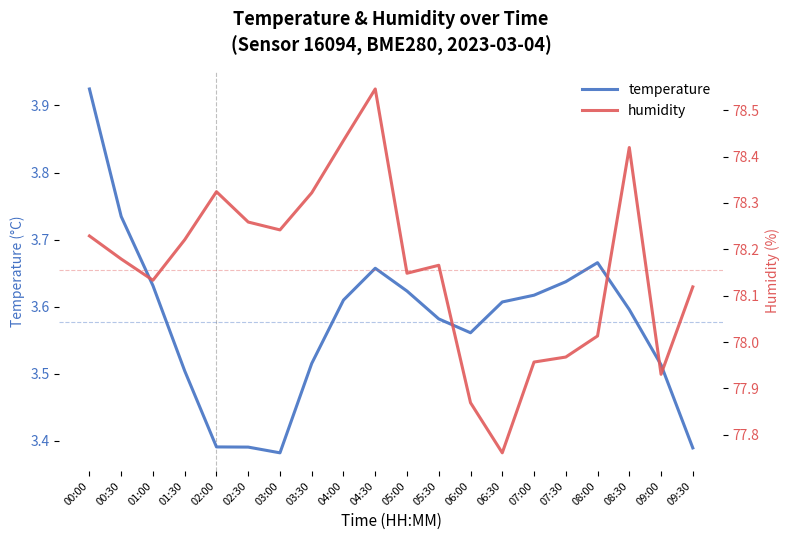

At which label is temperature closest to 3?

03:00